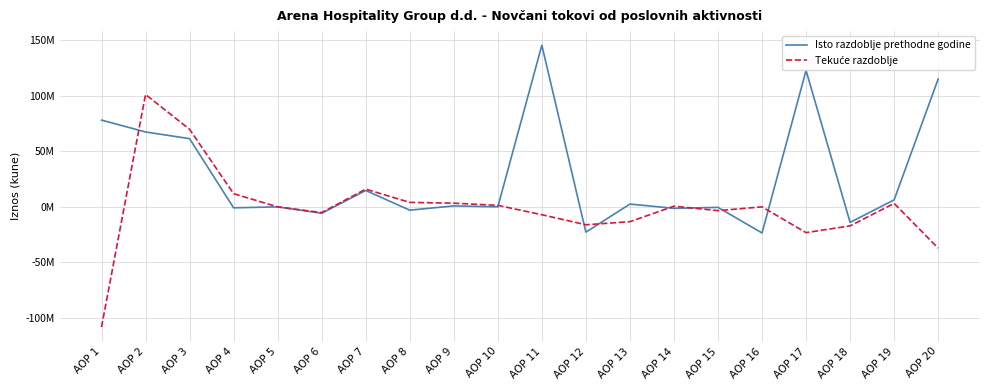

What is the difference between the Tekuće razdoblje values at AOP 9 and AOP 14?

2712293